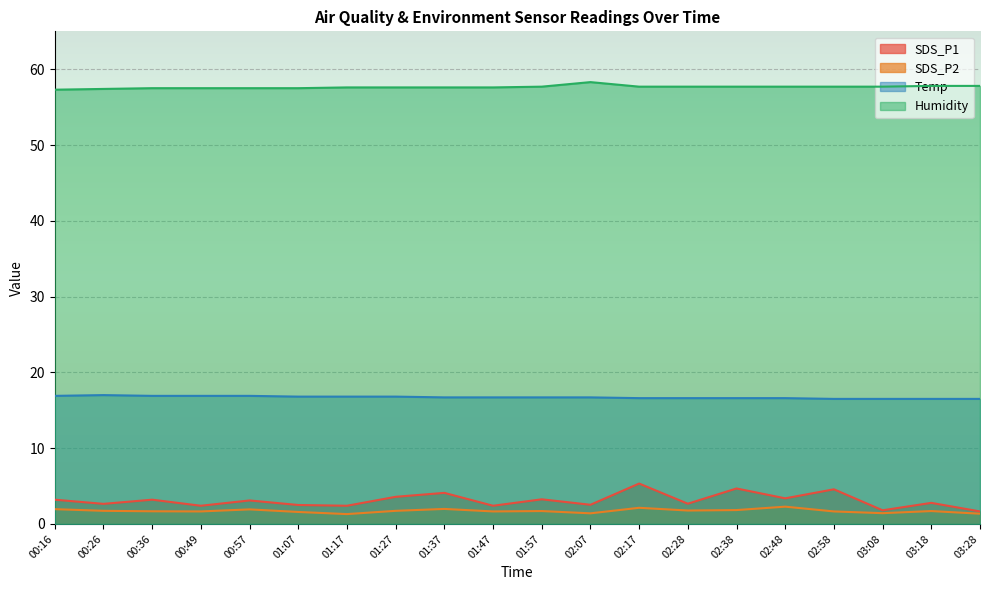

At which category does SDS_P1 reach its first local valley?

00:26